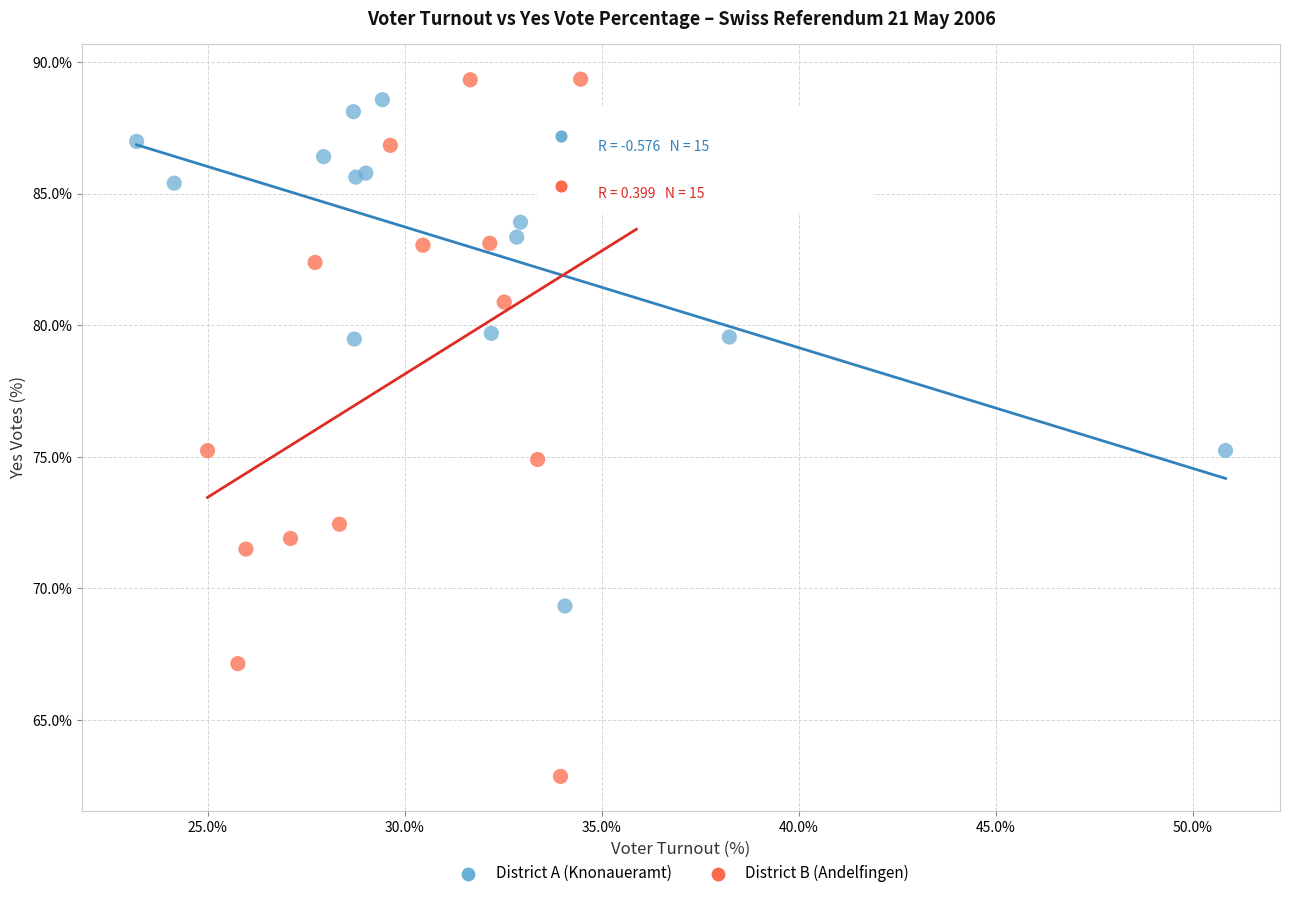

Which series has the largest Y range (max minus min)?

District B (Andelfingen)